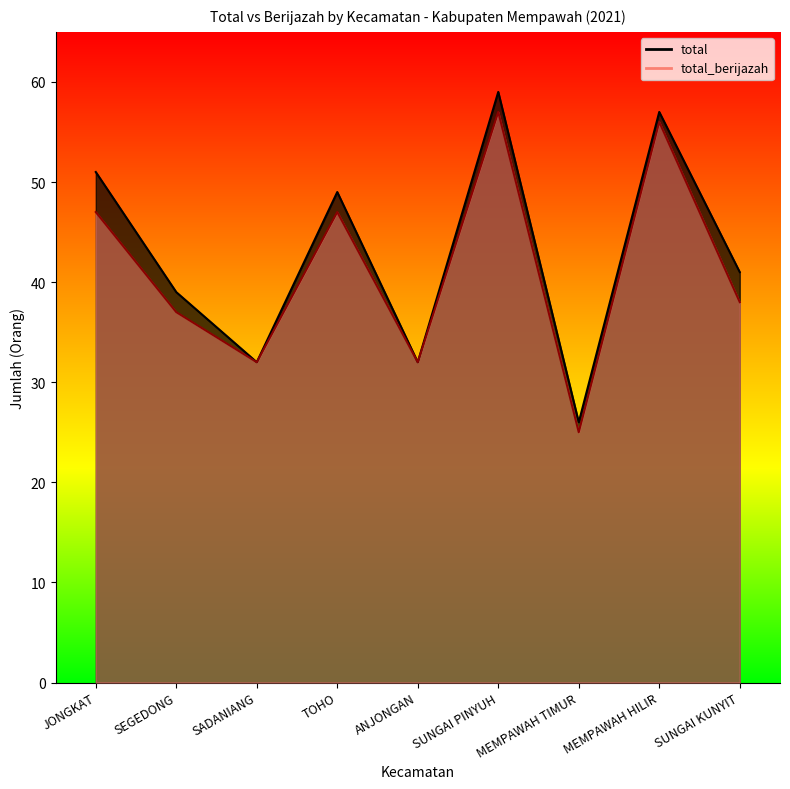

Does the chart have visible grid lines?

No